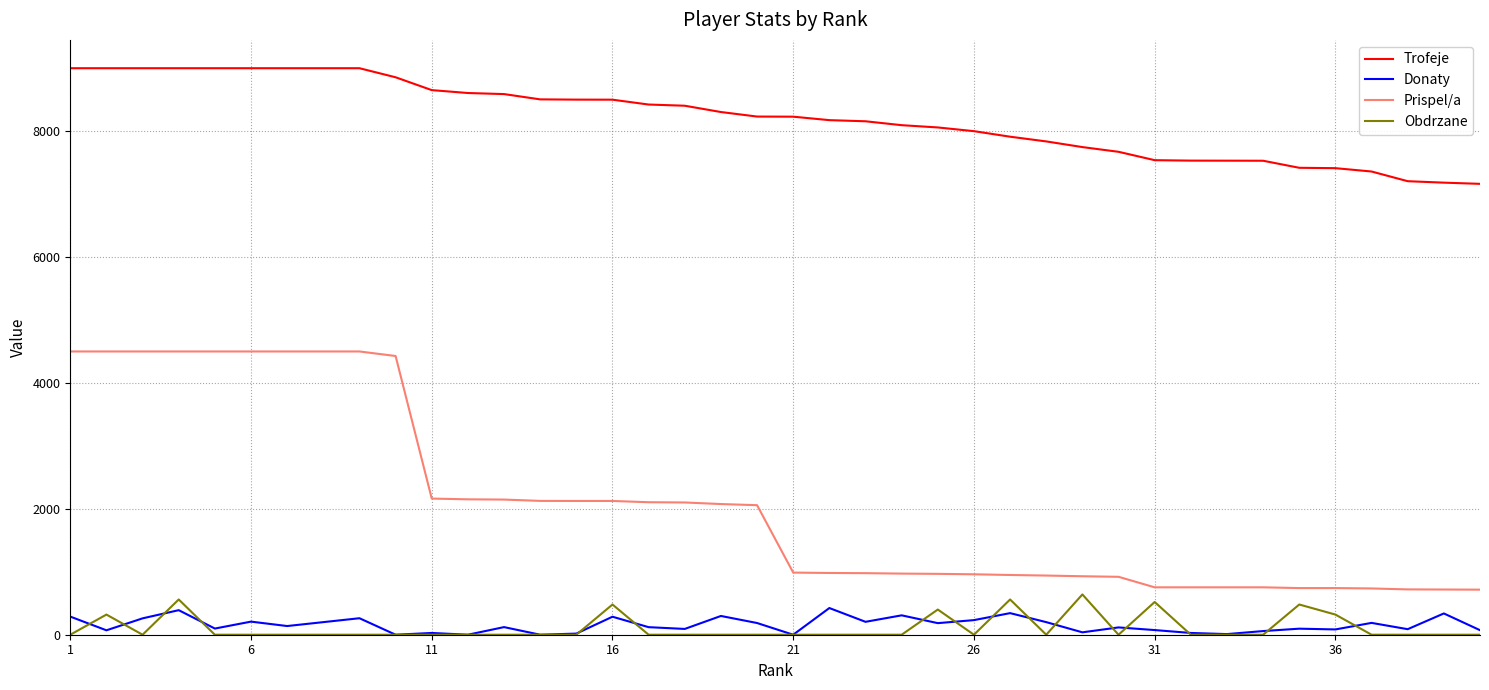

True or false: Prispel/a and Obdrzane cross at least once.

False